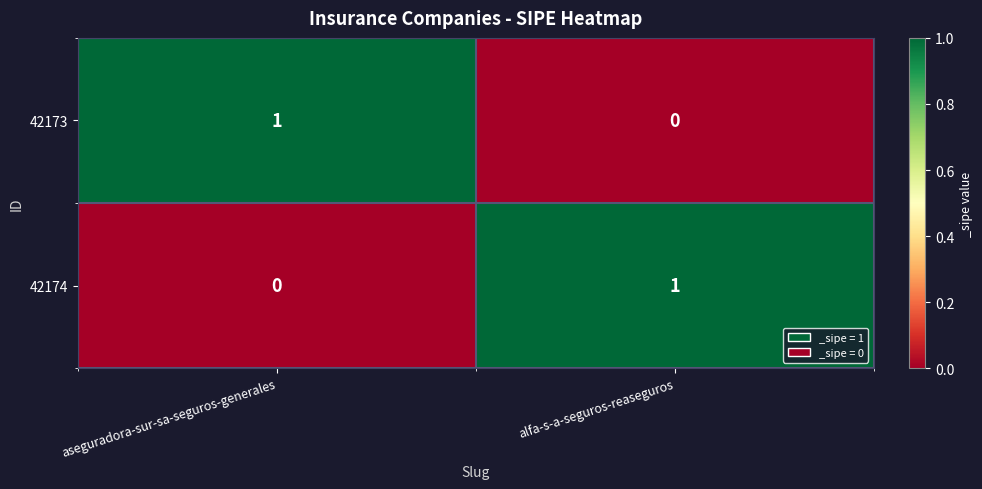

Which category has the highest value in the 42173 series?

aseguradora-sur-sa-seguros-generales